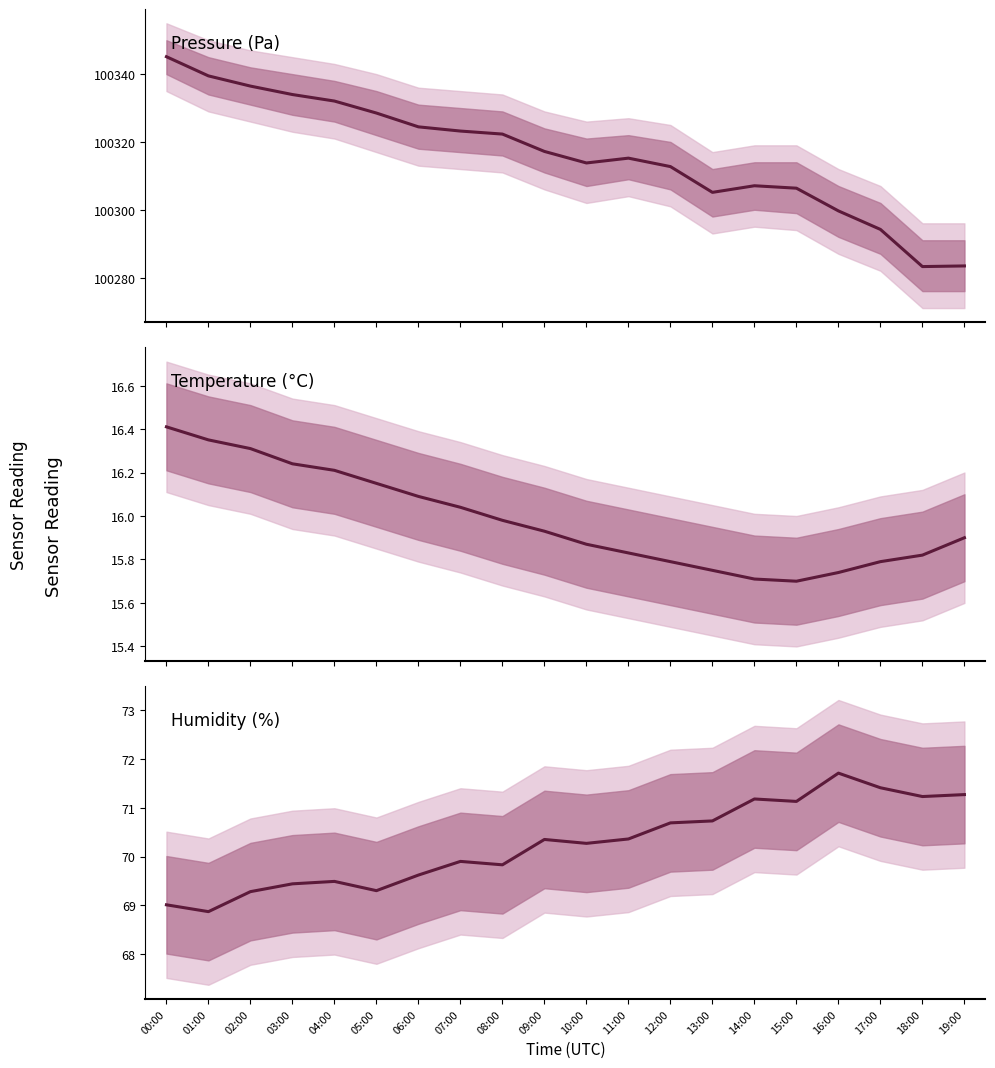

What is the total value across all series at 00:00?

100430.6